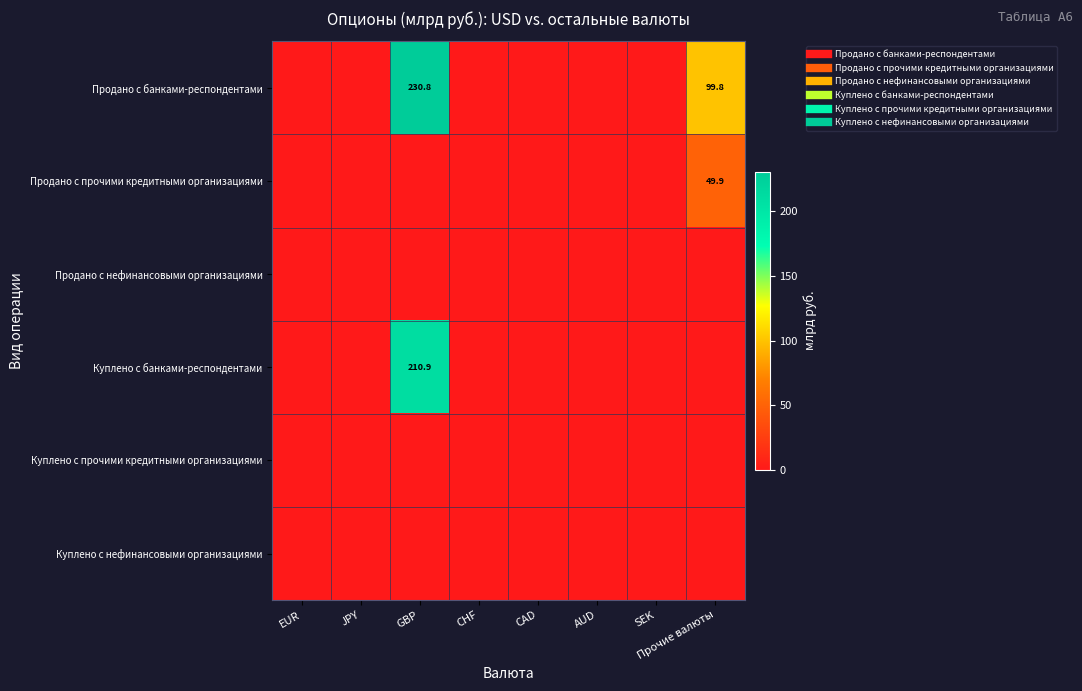

At how many categories does at least one series exceed 174?

1